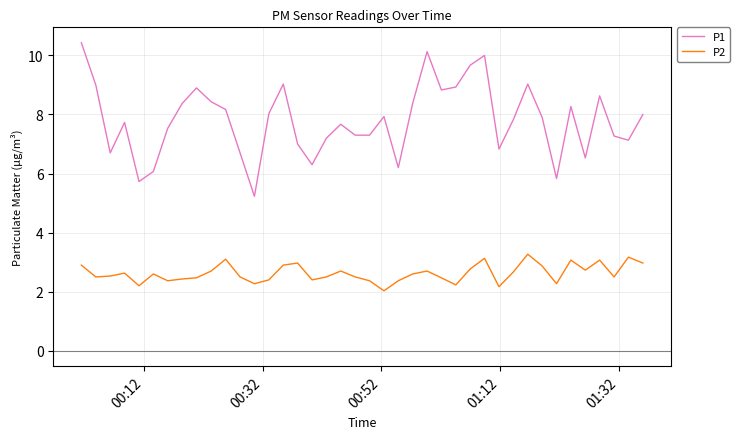

True or false: P1 has more than 1 interior local peaks.

True